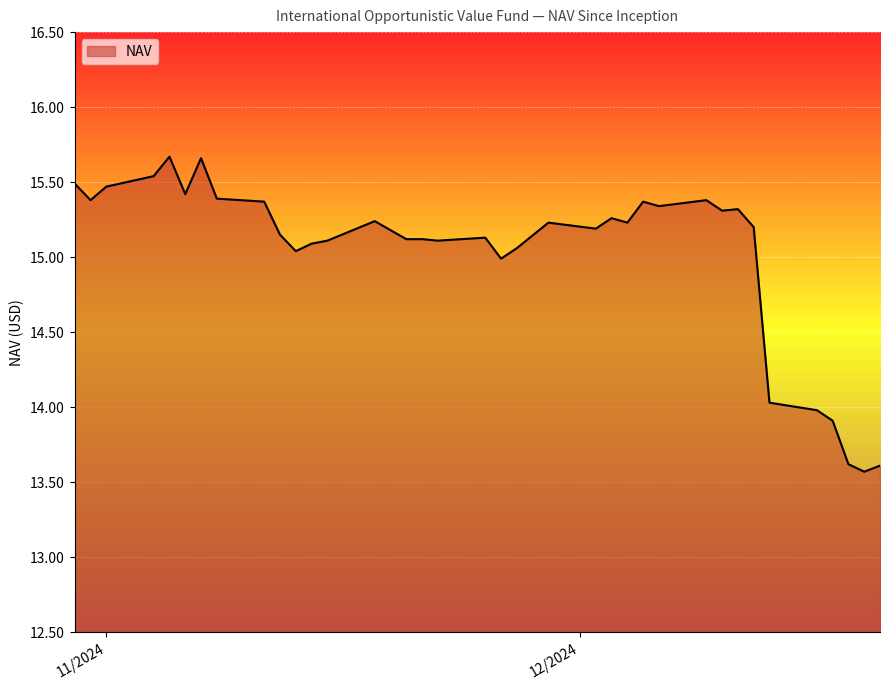

How many lines are shown in the chart?

1